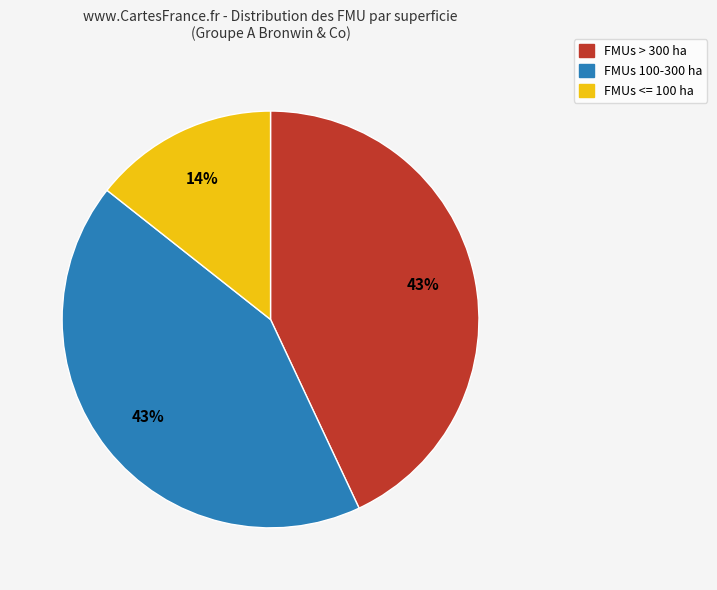

To the nearest percent, what is the difference between the largest and smallest slice percentages?

29%